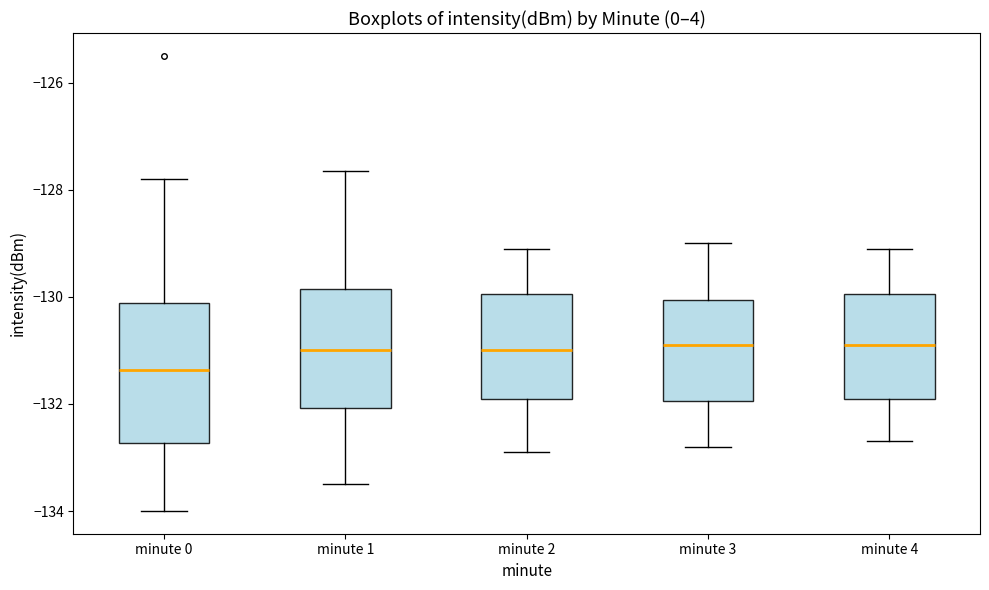

Reading left to right, transcribe this box plot: for each box, give where its median line is, the range the box spans, and where its two whiskers end, as read against the y-axis. The values are not printed on the chart, so give them approximately, as read against the axis.

minute 0: median -131.4, box -132.8 to -130.2, whiskers -134.0 to -127.8
minute 1: median -131.0, box -132.0 to -129.8, whiskers -133.4 to -127.6
minute 2: median -131.0, box -131.8 to -130.0, whiskers -132.8 to -129.0
minute 3: median -130.8, box -132.0 to -130.0, whiskers -132.8 to -129.0
minute 4: median -130.8, box -131.8 to -130.0, whiskers -132.6 to -129.0